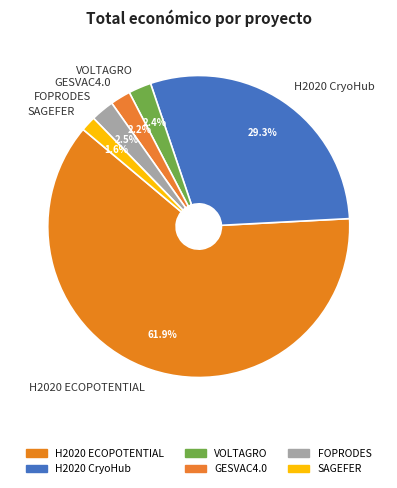

Count the number of slices in the pie.

6